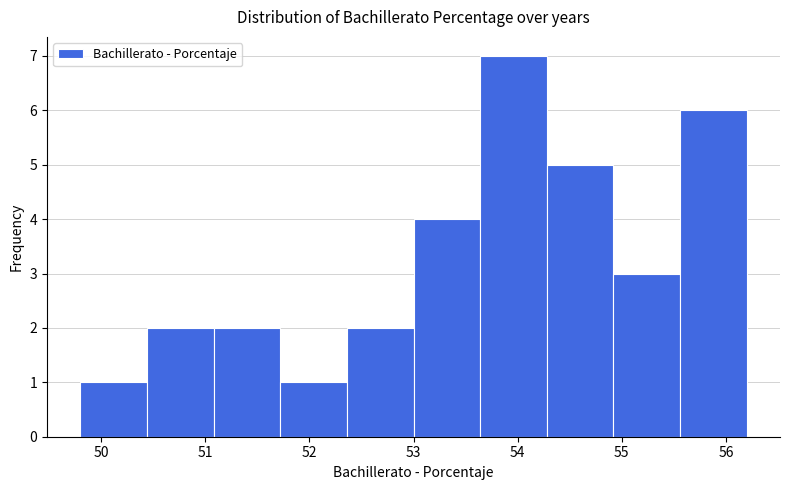

Reading left to right, transcribe this chart: for each bar, give the range it covers on the x-axis and its height. Neither the bar edges nor the heights are printed on the chart, so give them approximately, as read against the axes.

49.80 to 50.44: 1
50.44 to 51.08: 2
51.08 to 51.72: 2
51.72 to 52.36: 1
52.36 to 53.00: 2
53.00 to 53.64: 4
53.64 to 54.28: 7
54.28 to 54.92: 5
54.92 to 55.56: 3
55.56 to 56.20: 6